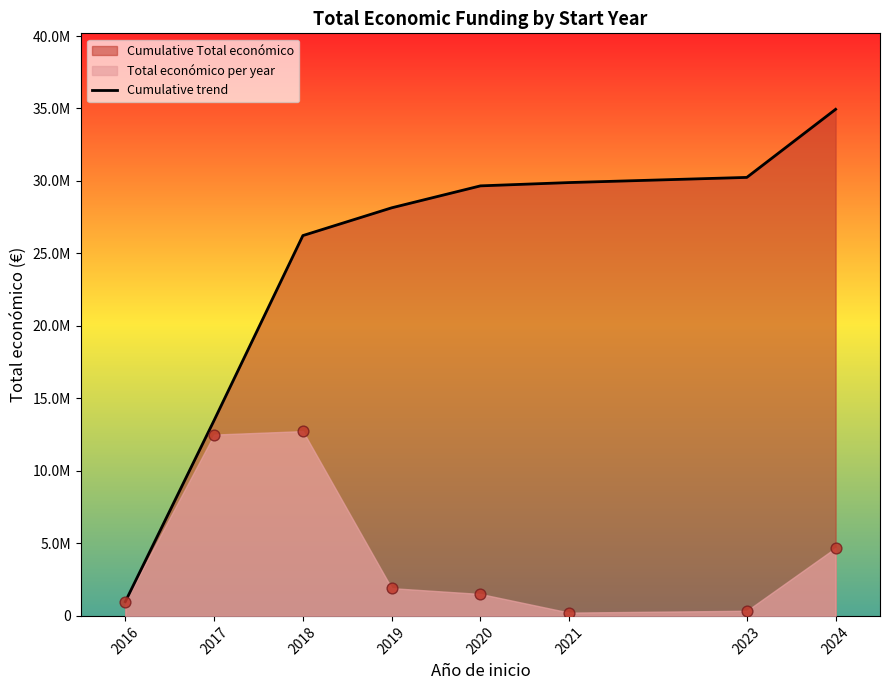

Approximately how many times larger is the value at 2020 compared to 2017?

2.2